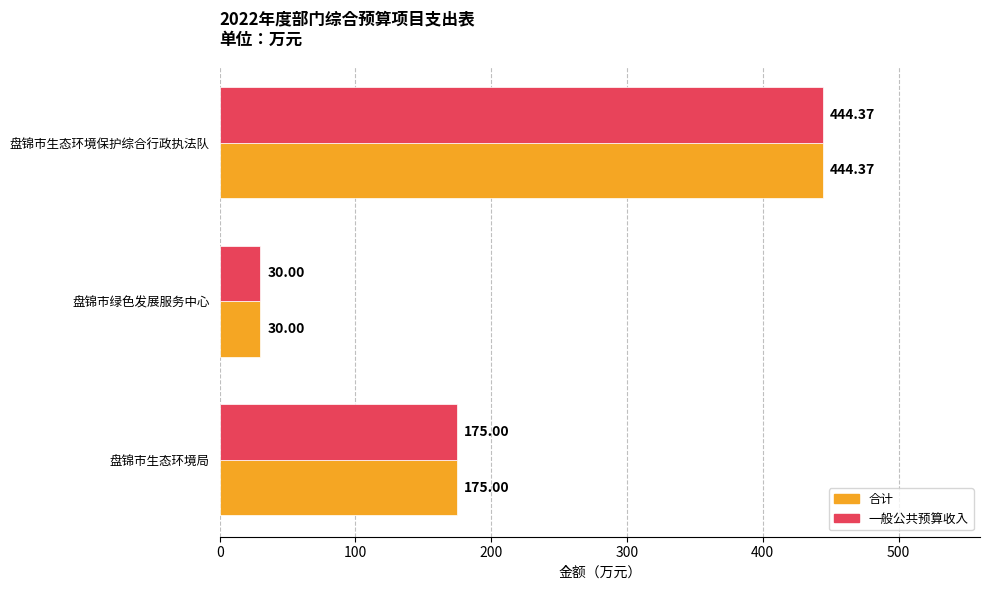

How many categories are shown in the chart?

3